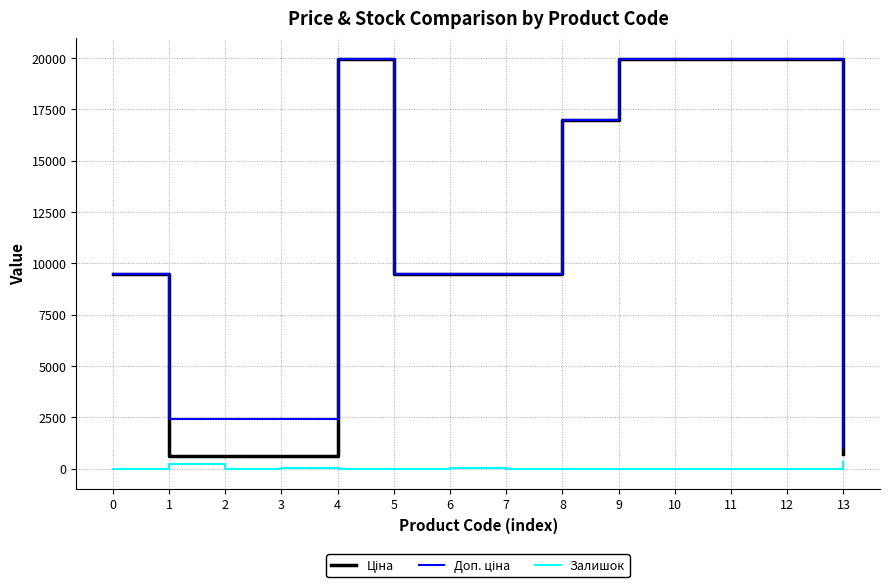

What is the greatest value displayed?

19964.2